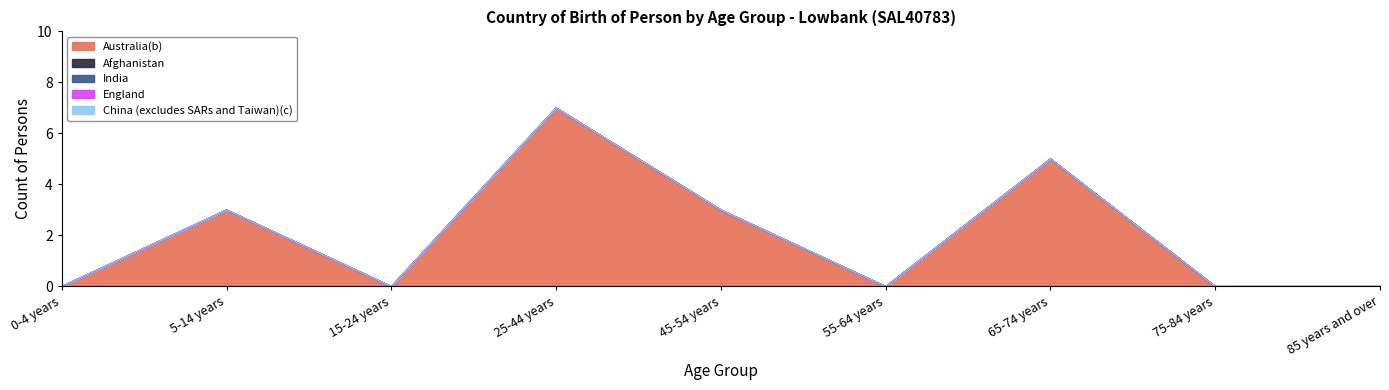

What are all the series names shown in the legend?

Australia(b), Afghanistan, India, England, China (excludes SARs and Taiwan)(c)